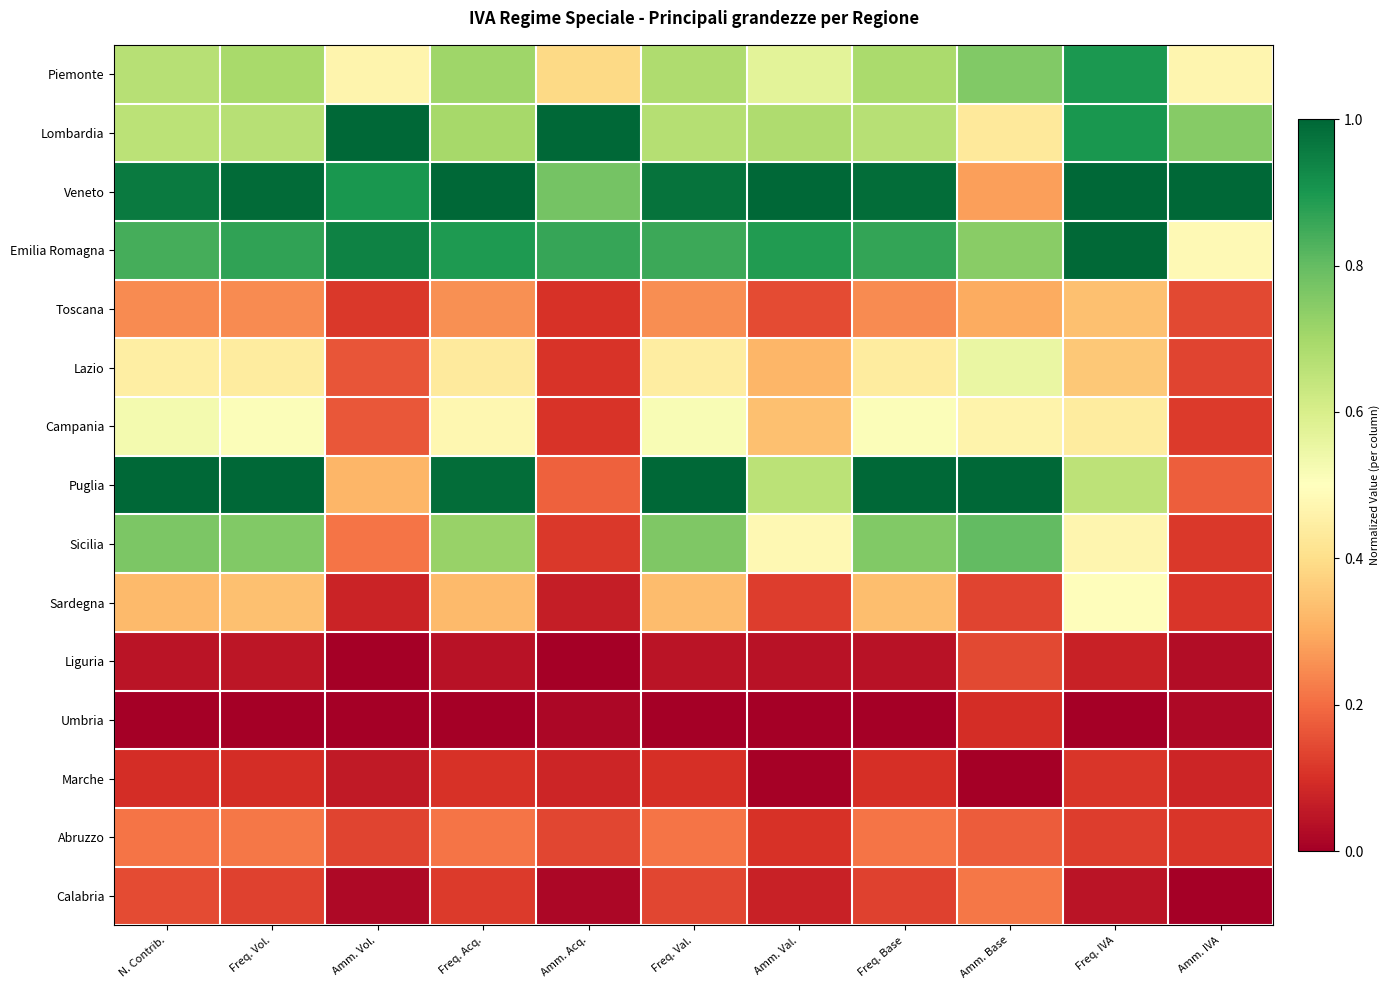

Reading right to left, transcribe all the data shown in this chart.

Piemonte: Amm. IVA=0.5	Freq. IVA=0.9	Amm. Base=0.8	Freq. Base=0.7	Amm. Val.=0.6	Freq. Val.=0.7	Amm. Acq.=0.4	Freq. Acq.=0.7	Amm. Vol.=0.5	Freq. Vol.=0.7	N. Contrib.=0.7
Lombardia: Amm. IVA=0.7	Freq. IVA=0.9	Amm. Base=0.4	Freq. Base=0.7	Amm. Val.=0.7	Freq. Val.=0.7	Amm. Acq.=1.0	Freq. Acq.=0.7	Amm. Vol.=1.0	Freq. Vol.=0.7	N. Contrib.=0.7
Veneto: Amm. IVA=1.0	Freq. IVA=1.0	Amm. Base=0.3	Freq. Base=1.0	Amm. Val.=1.0	Freq. Val.=1.0	Amm. Acq.=0.8	Freq. Acq.=1.0	Amm. Vol.=0.9	Freq. Vol.=1.0	N. Contrib.=1.0
Emilia Romagna: Amm. IVA=0.5	Freq. IVA=1.0	Amm. Base=0.7	Freq. Base=0.9	Amm. Val.=0.9	Freq. Val.=0.9	Amm. Acq.=0.9	Freq. Acq.=0.9	Amm. Vol.=0.9	Freq. Vol.=0.9	N. Contrib.=0.8
Toscana: Amm. IVA=0.1	Freq. IVA=0.3	Amm. Base=0.3	Freq. Base=0.2	Amm. Val.=0.1	Freq. Val.=0.3	Amm. Acq.=0.1	Freq. Acq.=0.3	Amm. Vol.=0.1	Freq. Vol.=0.2	N. Contrib.=0.2
Lazio: Amm. IVA=0.1	Freq. IVA=0.4	Amm. Base=0.6	Freq. Base=0.4	Amm. Val.=0.3	Freq. Val.=0.4	Amm. Acq.=0.1	Freq. Acq.=0.4	Amm. Vol.=0.2	Freq. Vol.=0.4	N. Contrib.=0.4
Campania: Amm. IVA=0.1	Freq. IVA=0.4	Amm. Base=0.5	Freq. Base=0.5	Amm. Val.=0.3	Freq. Val.=0.5	Amm. Acq.=0.1	Freq. Acq.=0.5	Amm. Vol.=0.2	Freq. Vol.=0.5	N. Contrib.=0.5
Puglia: Amm. IVA=0.2	Freq. IVA=0.7	Amm. Base=1.0	Freq. Base=1.0	Amm. Val.=0.7	Freq. Val.=1.0	Amm. Acq.=0.2	Freq. Acq.=1.0	Amm. Vol.=0.3	Freq. Vol.=1.0	N. Contrib.=1.0
Sicilia: Amm. IVA=0.1	Freq. IVA=0.5	Amm. Base=0.8	Freq. Base=0.8	Amm. Val.=0.5	Freq. Val.=0.8	Amm. Acq.=0.1	Freq. Acq.=0.7	Amm. Vol.=0.2	Freq. Vol.=0.8	N. Contrib.=0.8
Sardegna: Amm. IVA=0.1	Freq. IVA=0.5	Amm. Base=0.1	Freq. Base=0.3	Amm. Val.=0.1	Freq. Val.=0.3	Amm. Acq.=0.1	Freq. Acq.=0.3	Amm. Vol.=0.1	Freq. Vol.=0.3	N. Contrib.=0.3
Liguria: Amm. IVA=0.0	Freq. IVA=0.1	Amm. Base=0.1	Freq. Base=0.0	Amm. Val.=0.0	Freq. Val.=0.0	Amm. Acq.=0.0	Freq. Acq.=0.0	Amm. Vol.=0.0	Freq. Vol.=0.0	N. Contrib.=0.0
Umbria: Amm. IVA=0.0	Freq. IVA=0.0	Amm. Base=0.1	Freq. Base=0.0	Amm. Val.=0.0	Freq. Val.=0.0	Amm. Acq.=0.0	Freq. Acq.=0.0	Amm. Vol.=0.0	Freq. Vol.=0.0	N. Contrib.=0.0
Marche: Amm. IVA=0.1	Freq. IVA=0.1	Amm. Base=0.0	Freq. Base=0.1	Amm. Val.=0.0	Freq. Val.=0.1	Amm. Acq.=0.1	Freq. Acq.=0.1	Amm. Vol.=0.1	Freq. Vol.=0.1	N. Contrib.=0.1
Abruzzo: Amm. IVA=0.1	Freq. IVA=0.1	Amm. Base=0.2	Freq. Base=0.2	Amm. Val.=0.1	Freq. Val.=0.2	Amm. Acq.=0.1	Freq. Acq.=0.2	Amm. Vol.=0.1	Freq. Vol.=0.2	N. Contrib.=0.2
Calabria: Amm. IVA=0.0	Freq. IVA=0.0	Amm. Base=0.2	Freq. Base=0.1	Amm. Val.=0.1	Freq. Val.=0.1	Amm. Acq.=0.0	Freq. Acq.=0.1	Amm. Vol.=0.0	Freq. Vol.=0.1	N. Contrib.=0.1